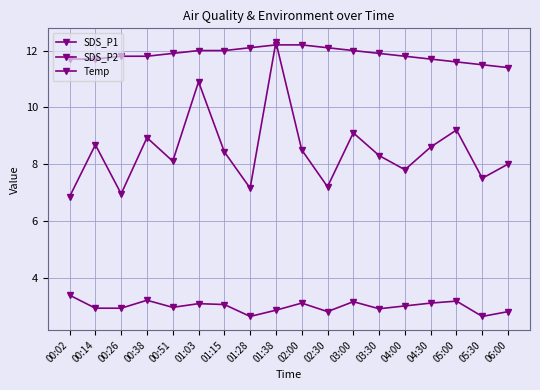

Does the chart have visible grid lines?

Yes